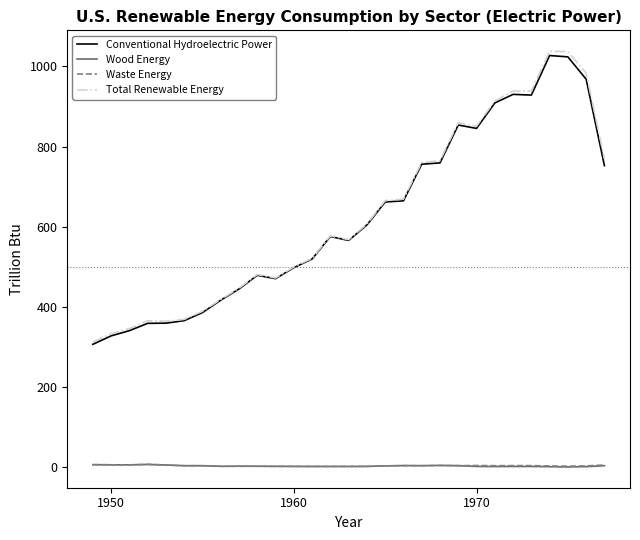

What is the greatest value displayed?

1038.1